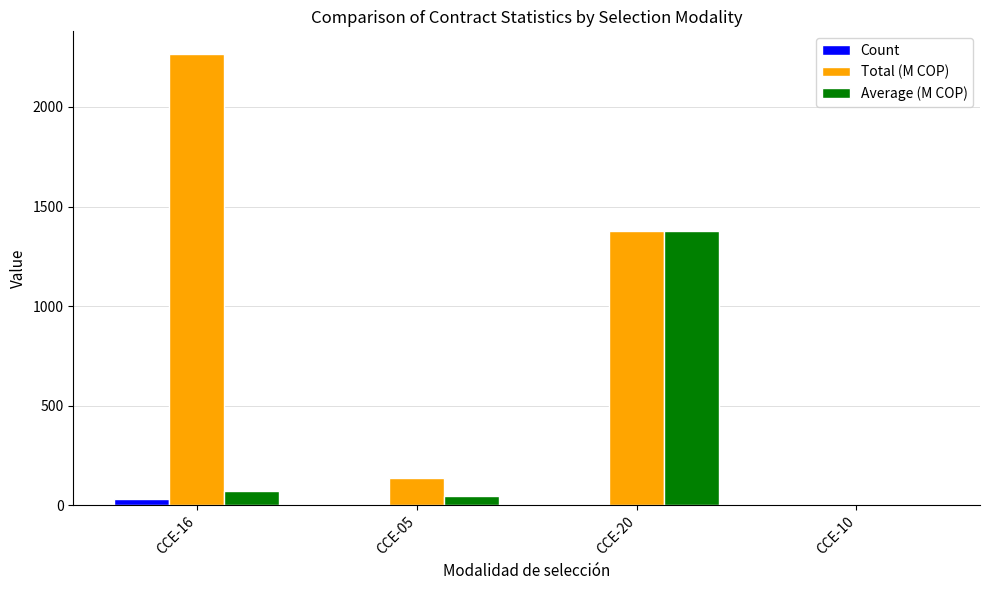

Between CCE-16 and CCE-20, which series saw the biggest shift?

Average (M COP)